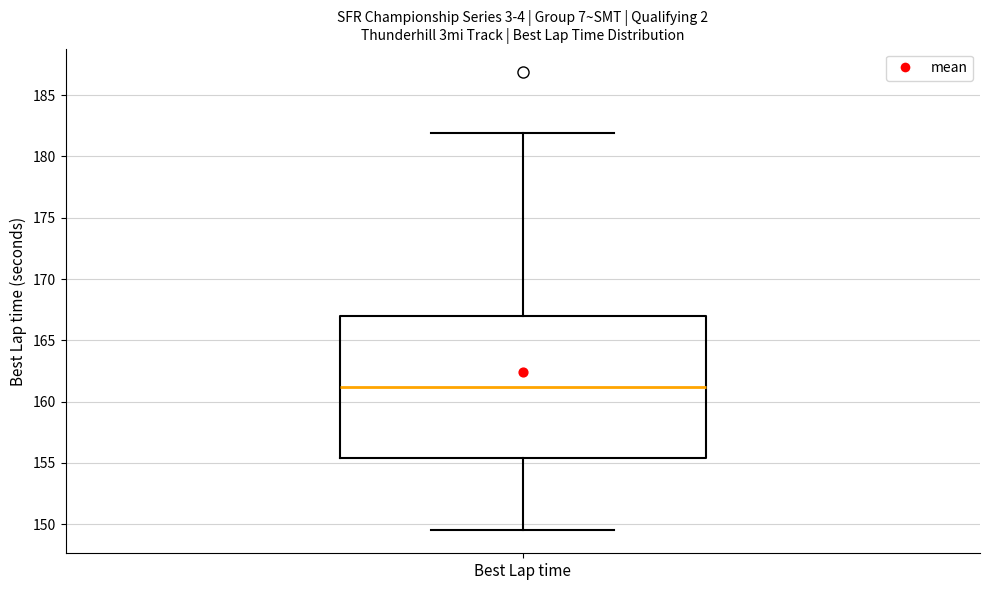

Where is the upper edge of the box for Best Lap time on the y-axis? The values are not printed on the chart, so give them approximately, as read against the axis.

167.0